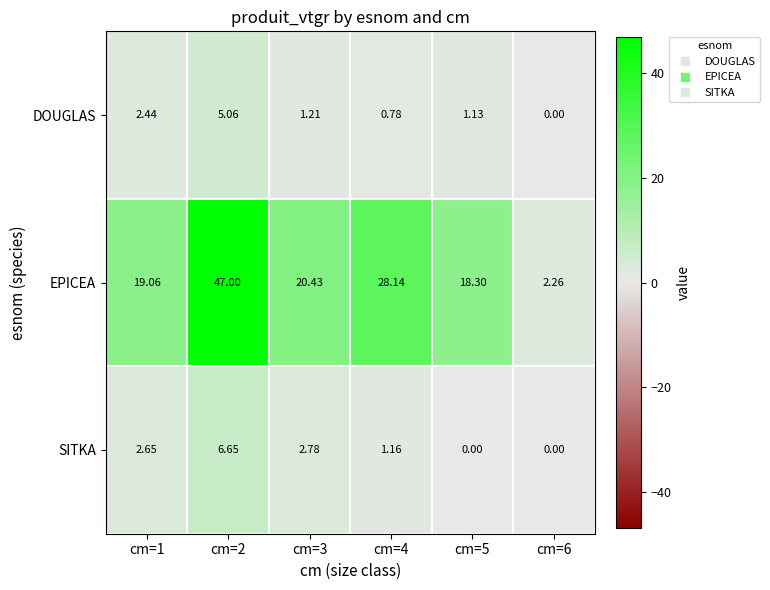

What is the difference between the highest and lowest values at cm=2?

41.9